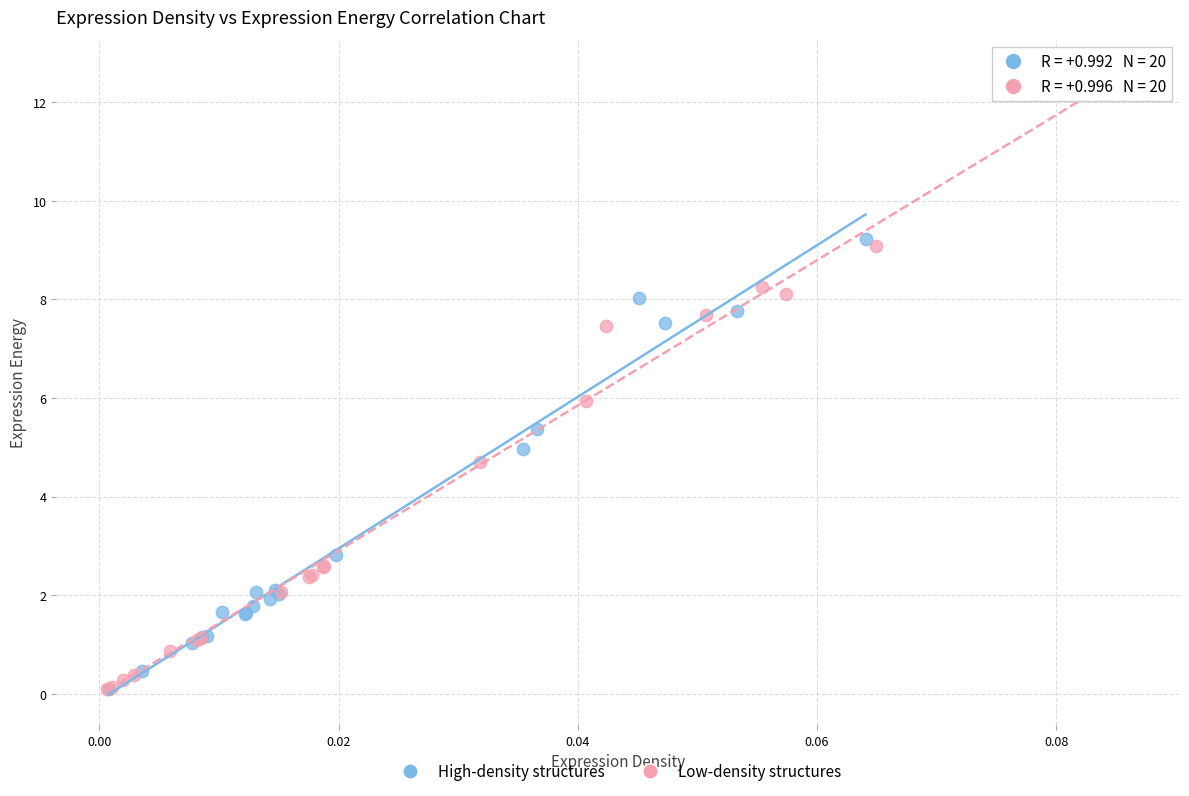

Which series reaches the maximum Y coordinate?

Low-density structures